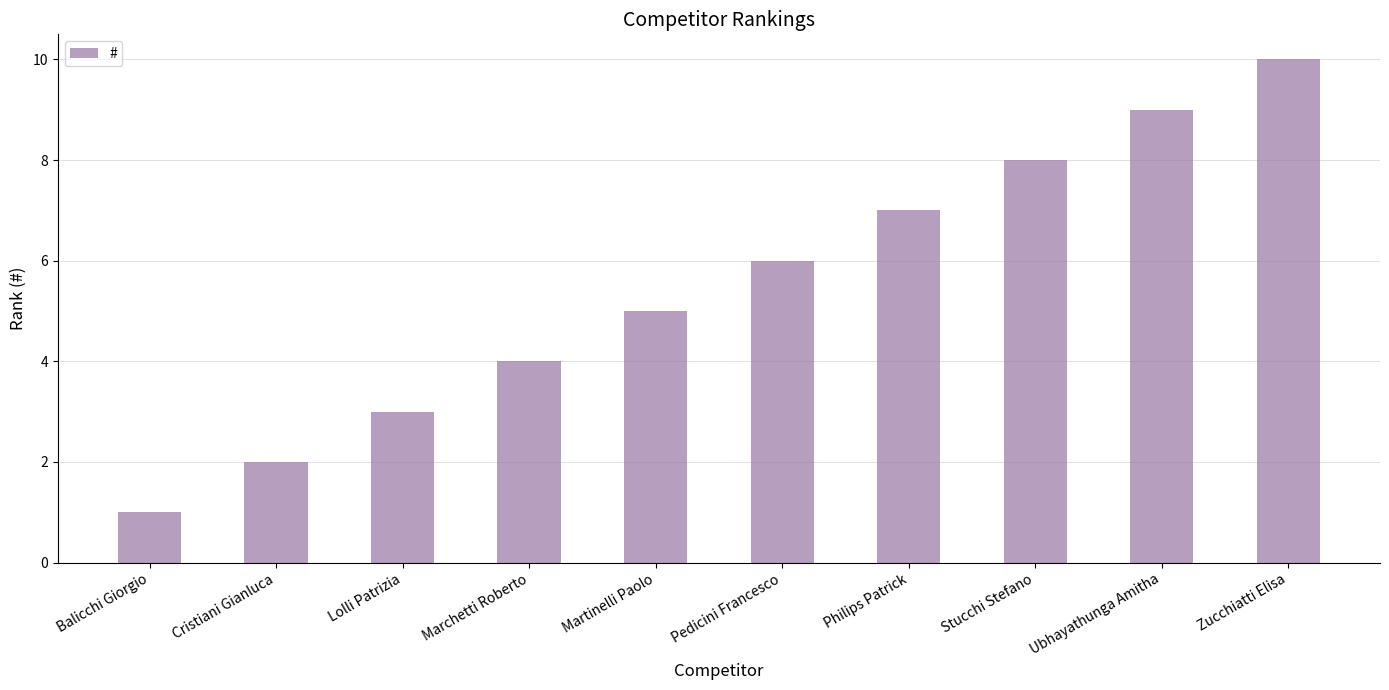

Which category has the highest value across all series?

Zucchiatti Elisa